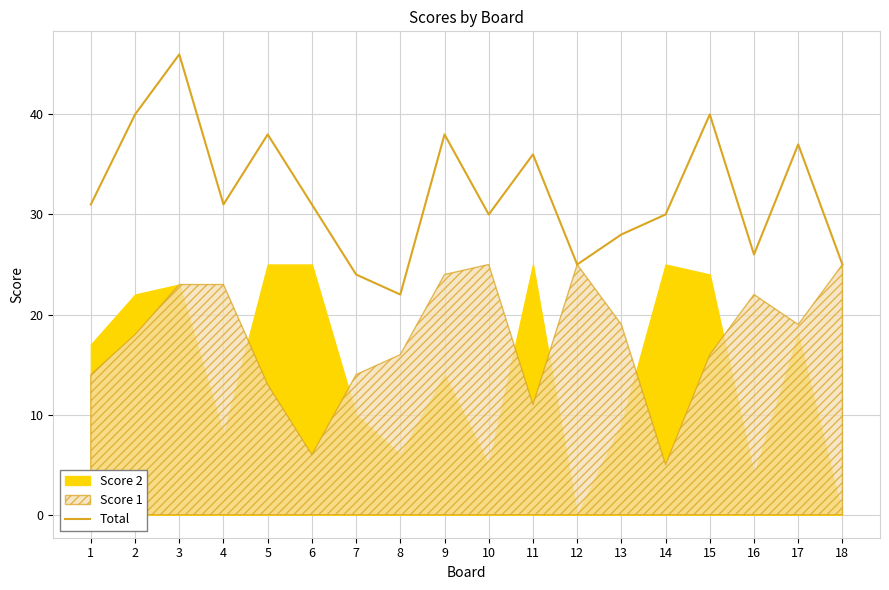

The chart shows a value of 37 at 17. True or false?

True